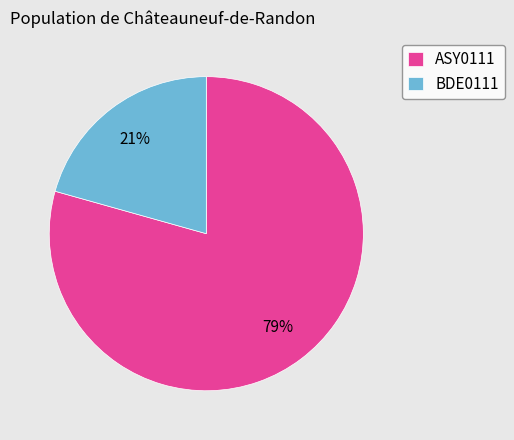

True or false: ASY0111 accounts for 79% of the total.

True